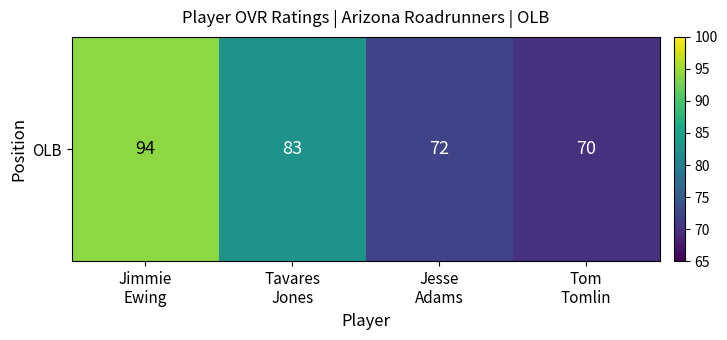

At which label is the value closest to 82?

Tavares
Jones